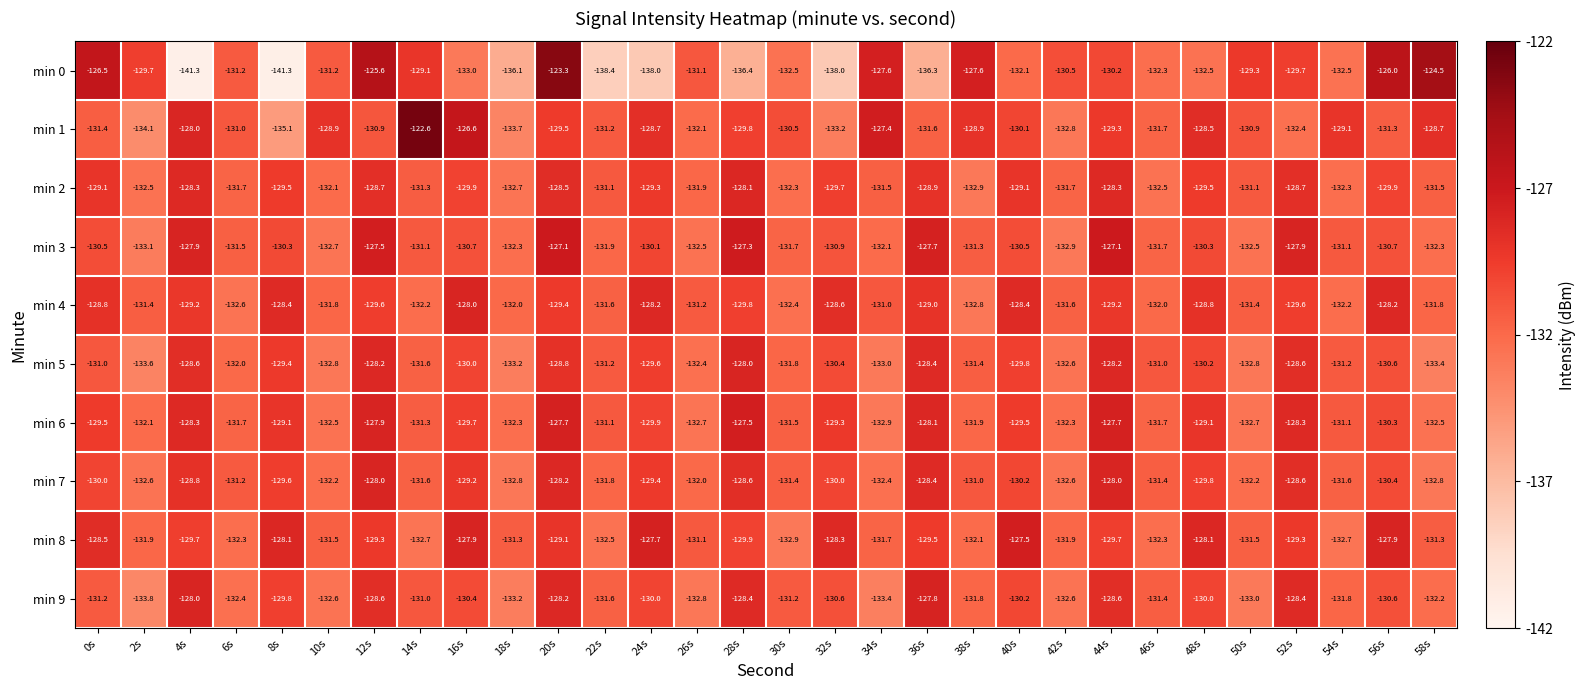

What is the average value of the min 6 series?

-130.4